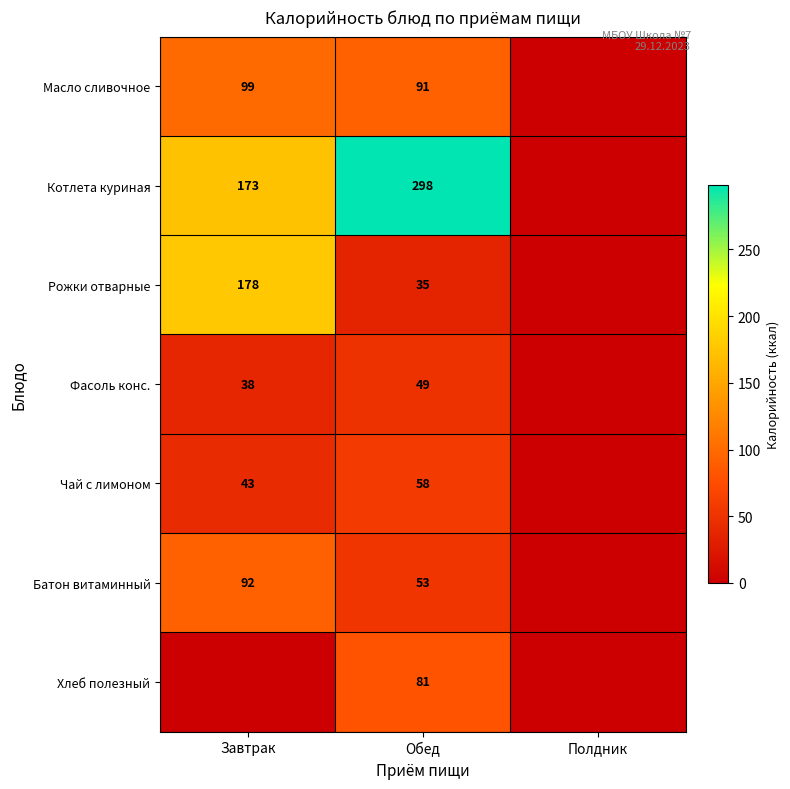

At Обед, list the series in order from smallest to largest.

Рожки отварные, Фасоль конс., Батон витаминный, Чай с лимоном, Хлеб полезный, Масло сливочное, Котлета куриная